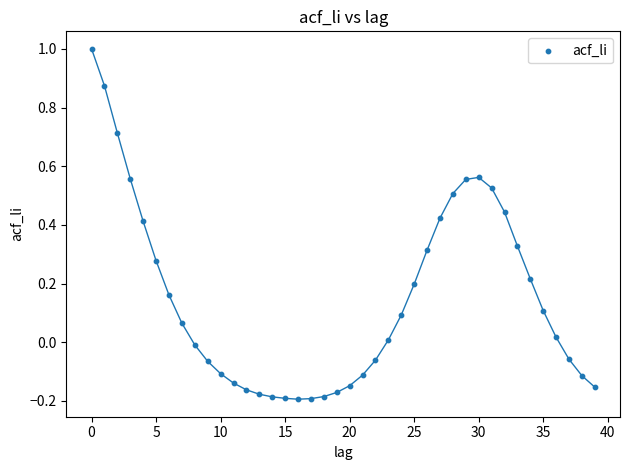

What is the range of Y values (max minus min)?

1.2